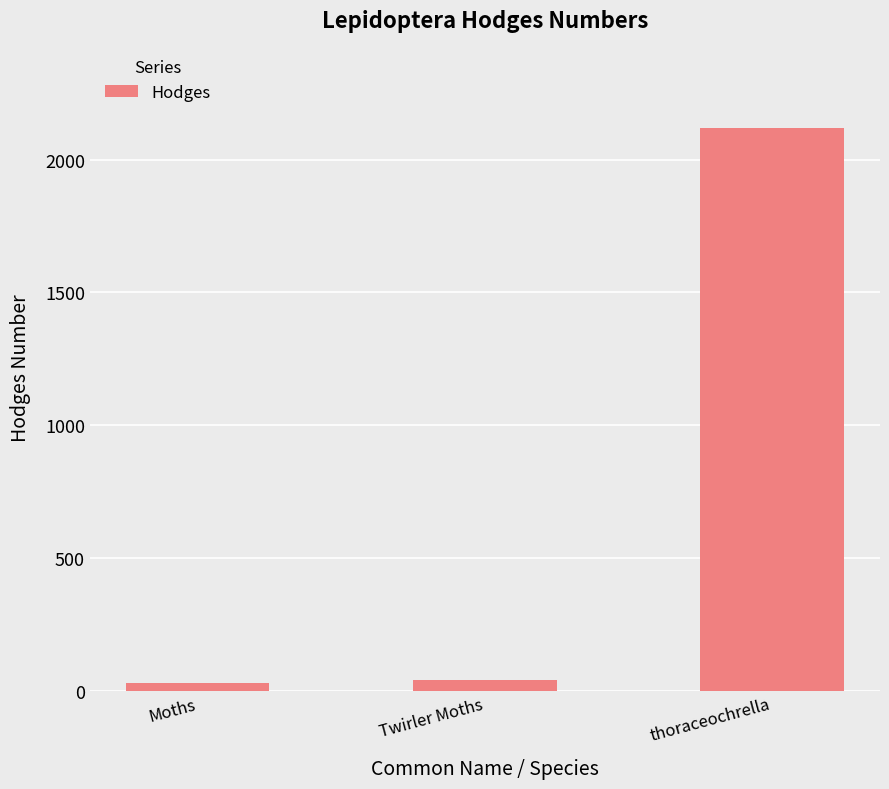

What is the difference between the values at Moths and thoraceochrella?

2090.0